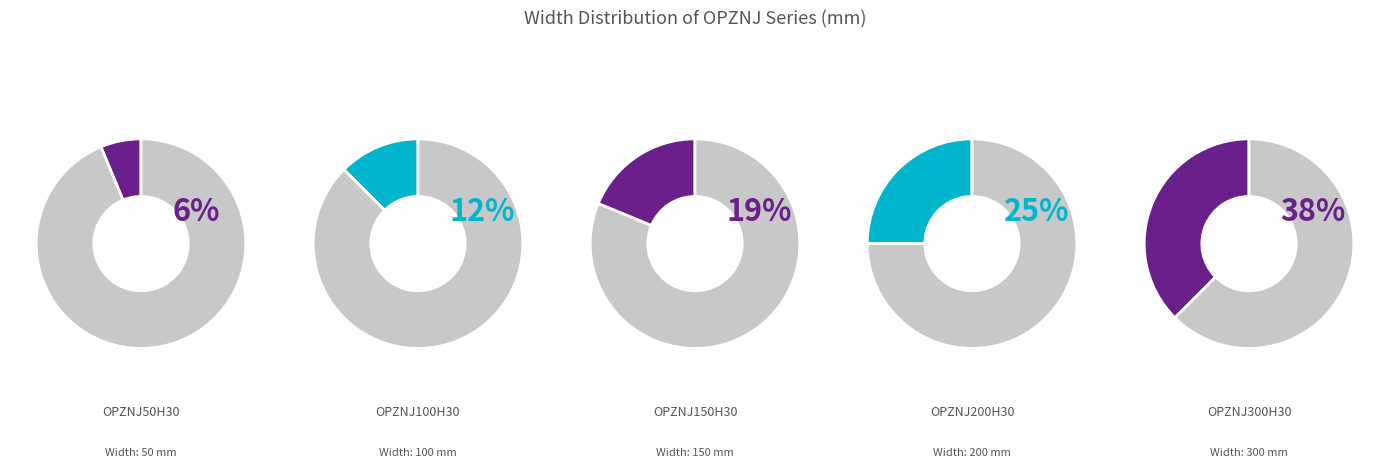

Is OPZNJ100H30 the majority of the pie?

No